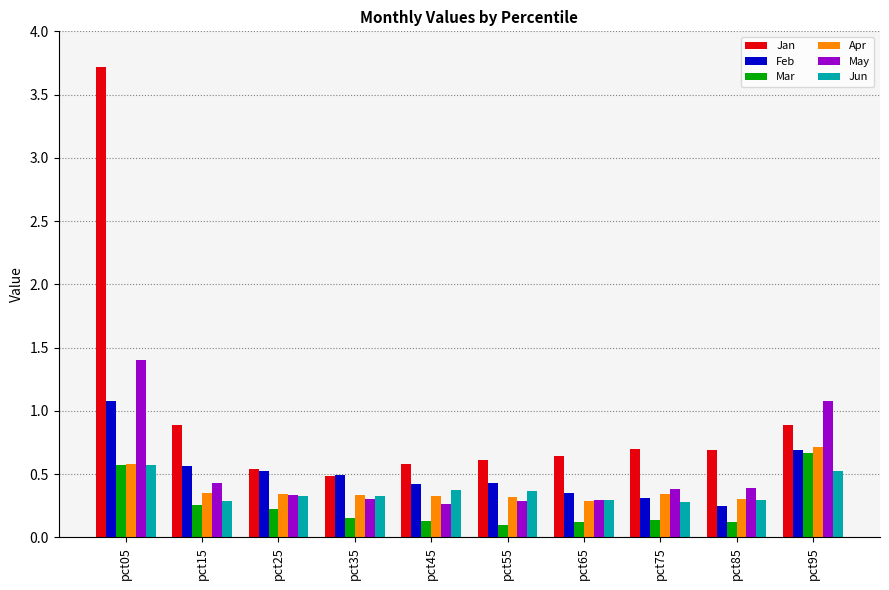

Which series has the largest range (max minus min)?

Jan